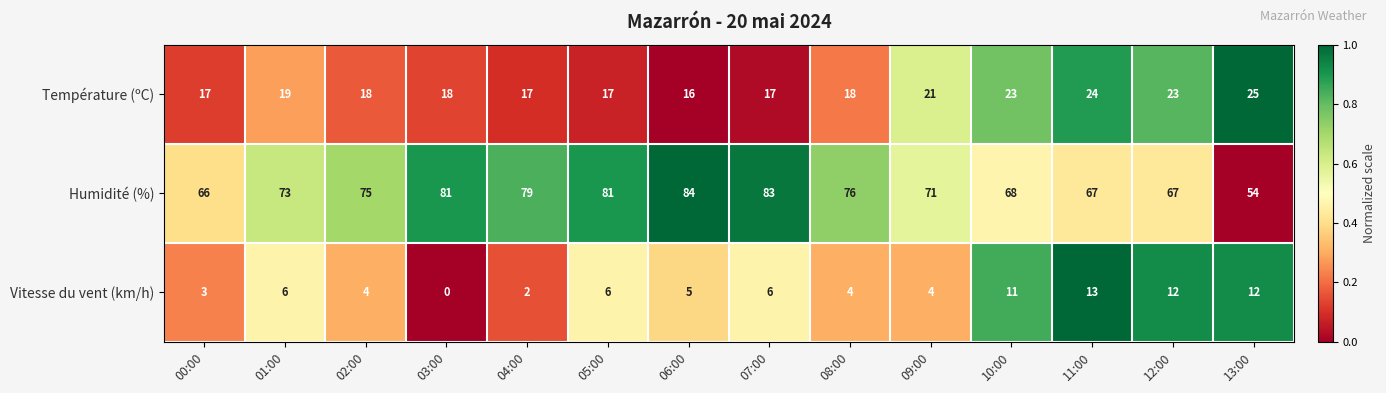

How many data points does each series have?

14